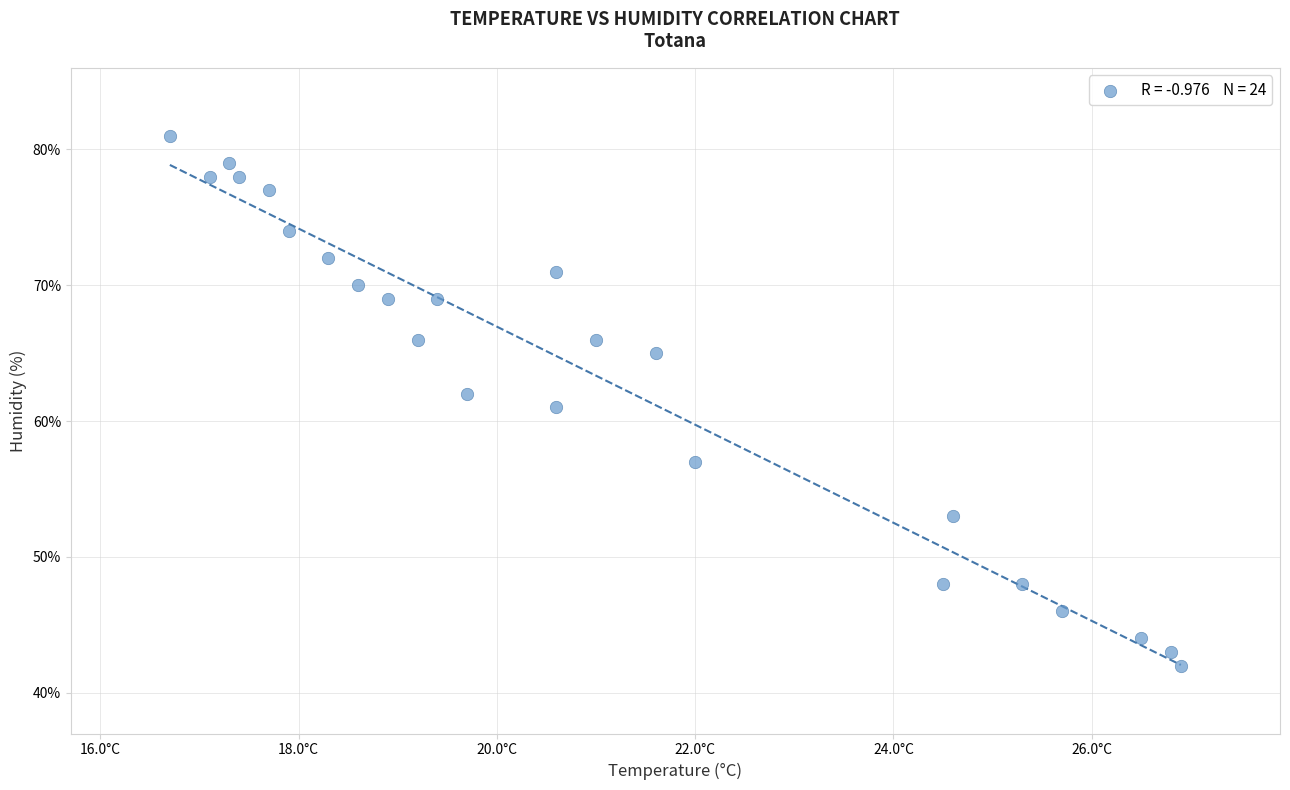

What is the range of Y values (max minus min)?

39